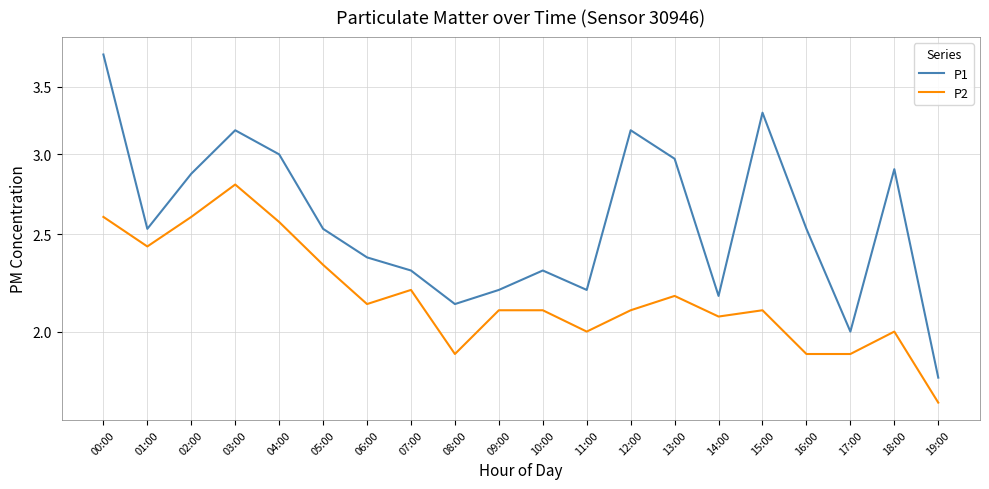

Where is the first local maximum for P2?

03:00